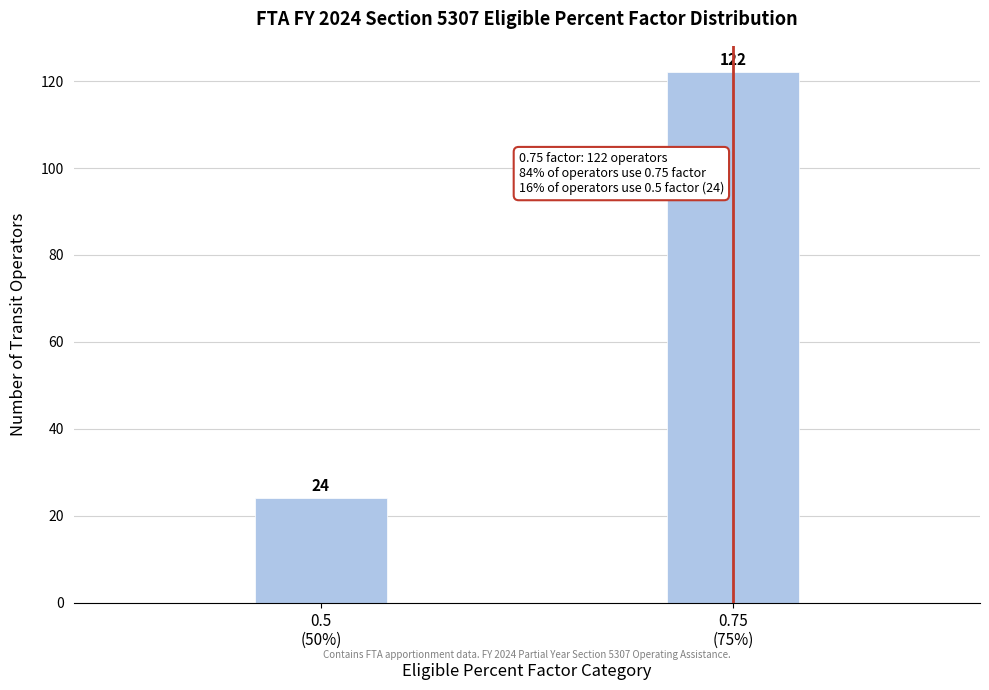

Reading left to right, extract all data points from this chart.

24	122